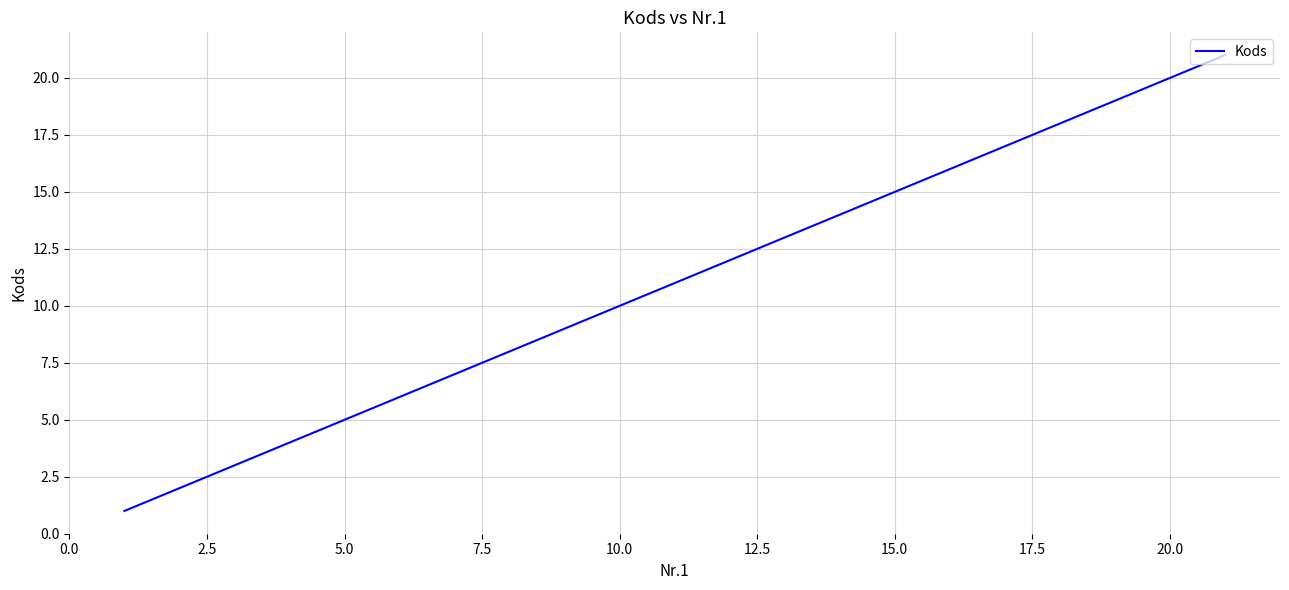

What is the difference between the maximum and minimum values?

20